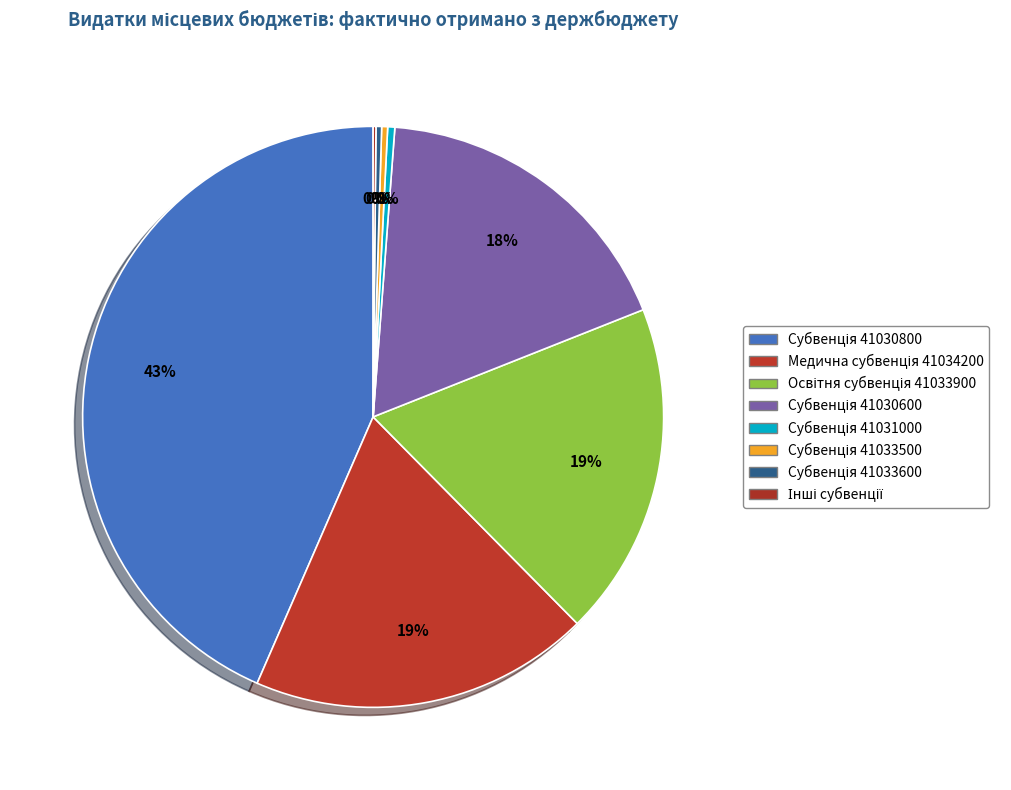

Is there any slice that represents more than half of the pie?

No